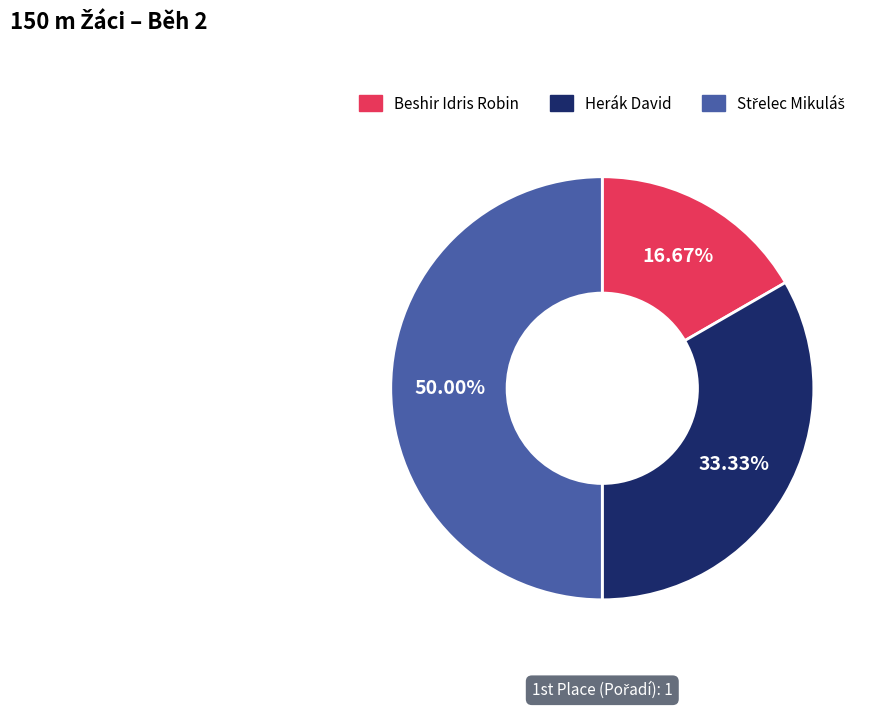

Approximately how many times larger is the value at Herák David compared to Beshir Idris Robin?

2.0